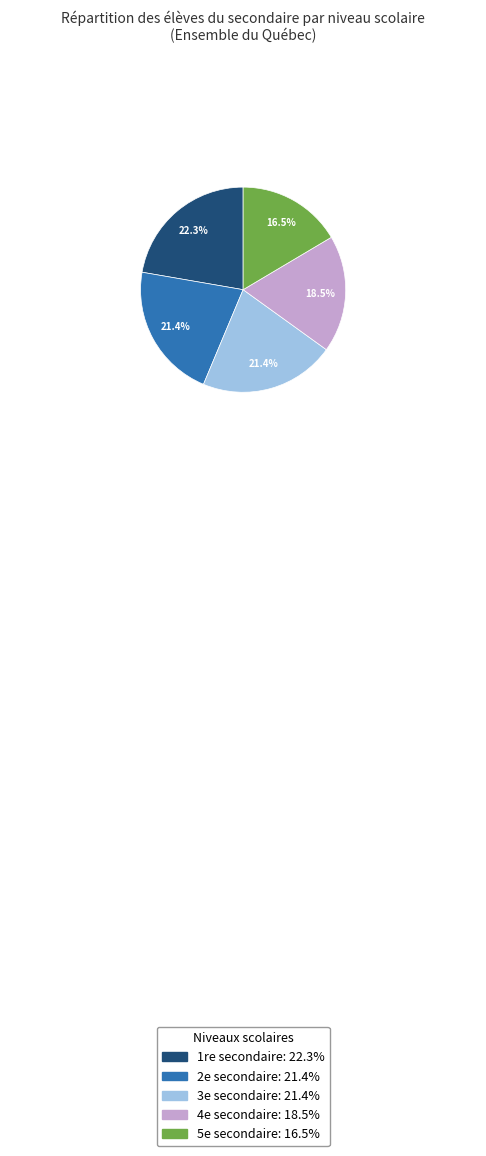

How many segments does this pie chart have?

5